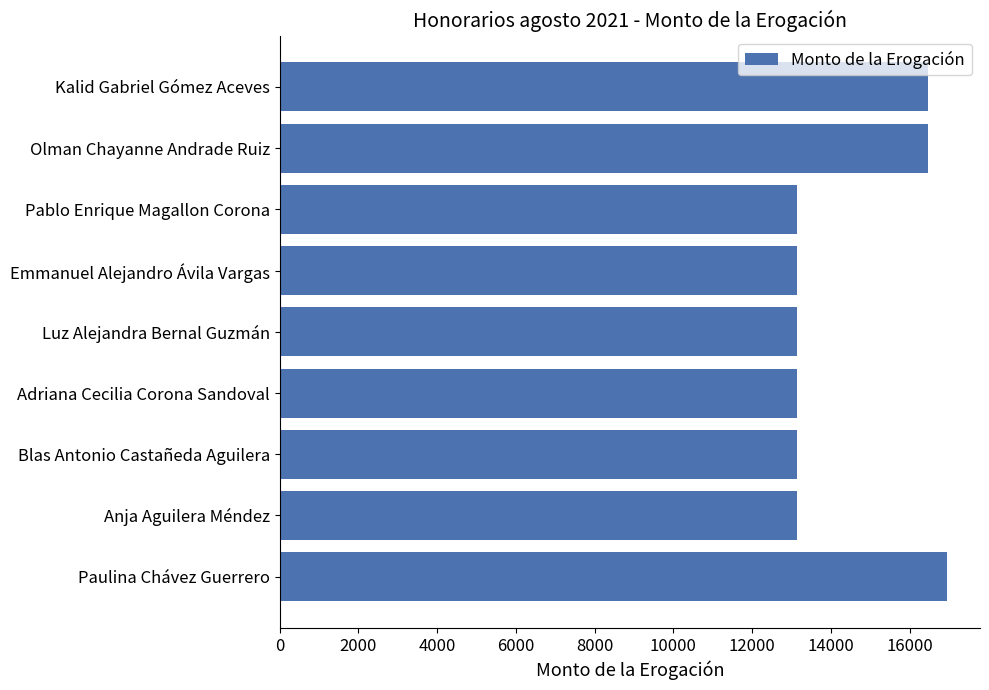

What is the sum of the values at Olman Chayanne Andrade Ruiz and Emmanuel Alejandro Ávila Vargas?

29604.1